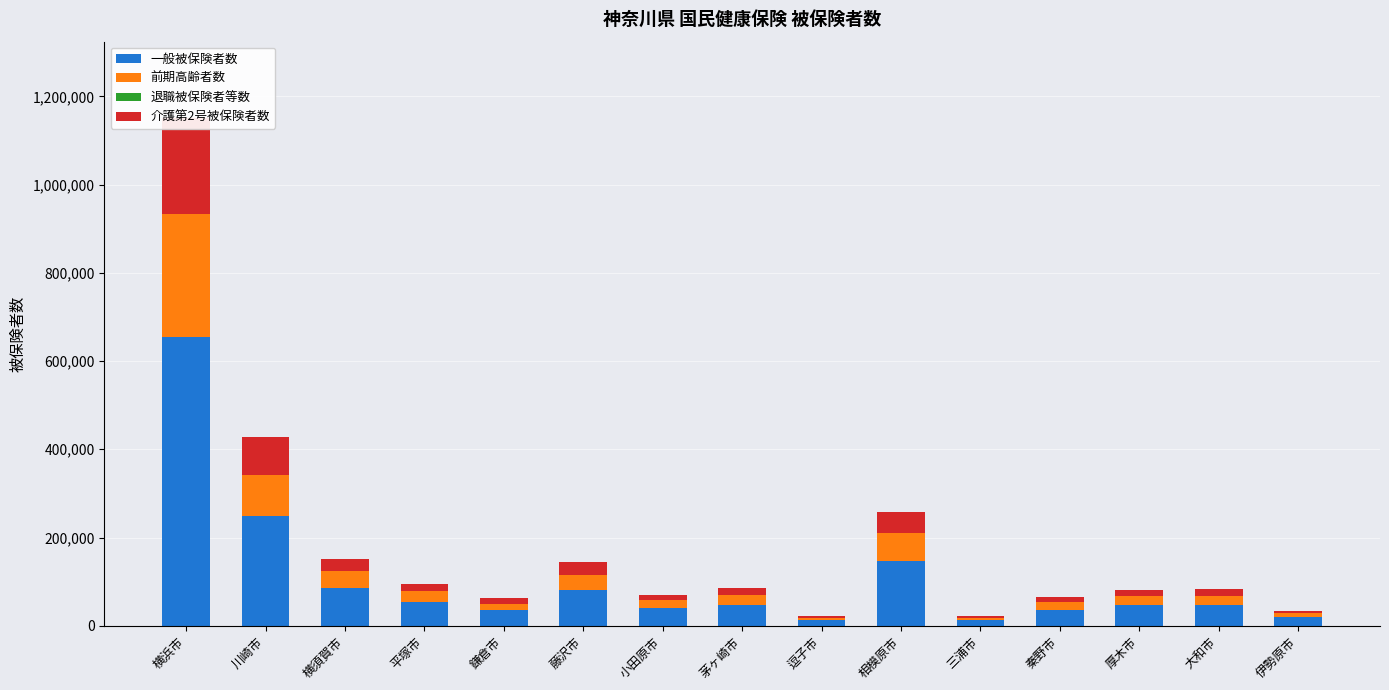

How many data points in 前期高齢者数 are less than 20374?

7